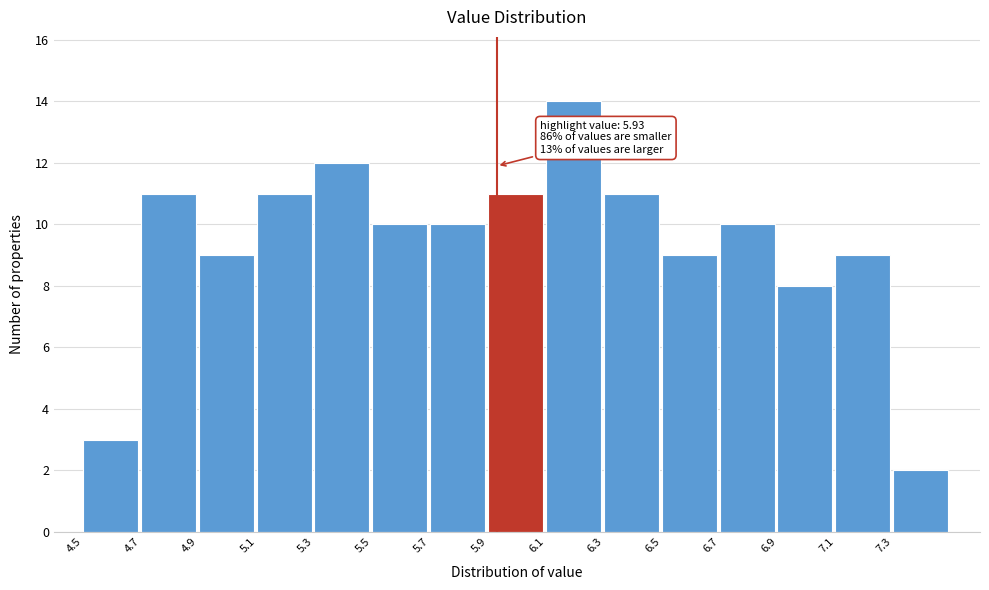

Over which range of the x-axis is the bar tallest?

6.1 to 6.3